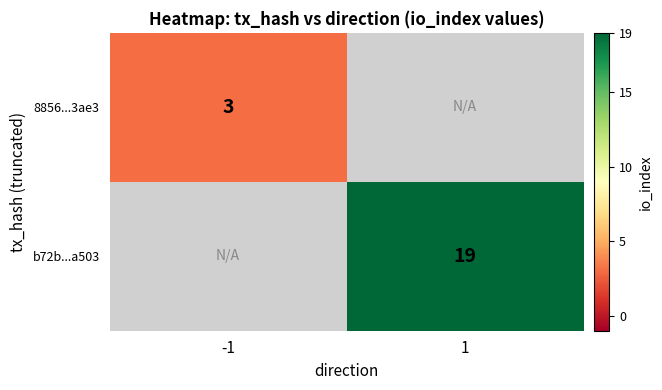

Is it true that b72b...a503 equals 12 at 1?

False